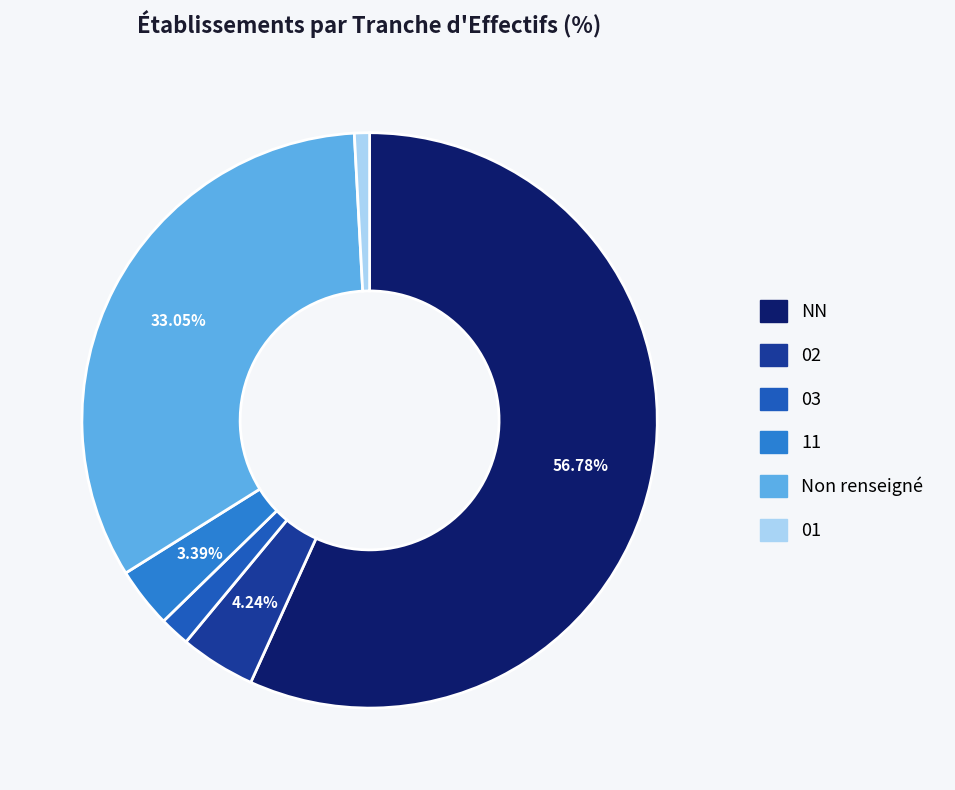

Count the number of slices in the pie.

6